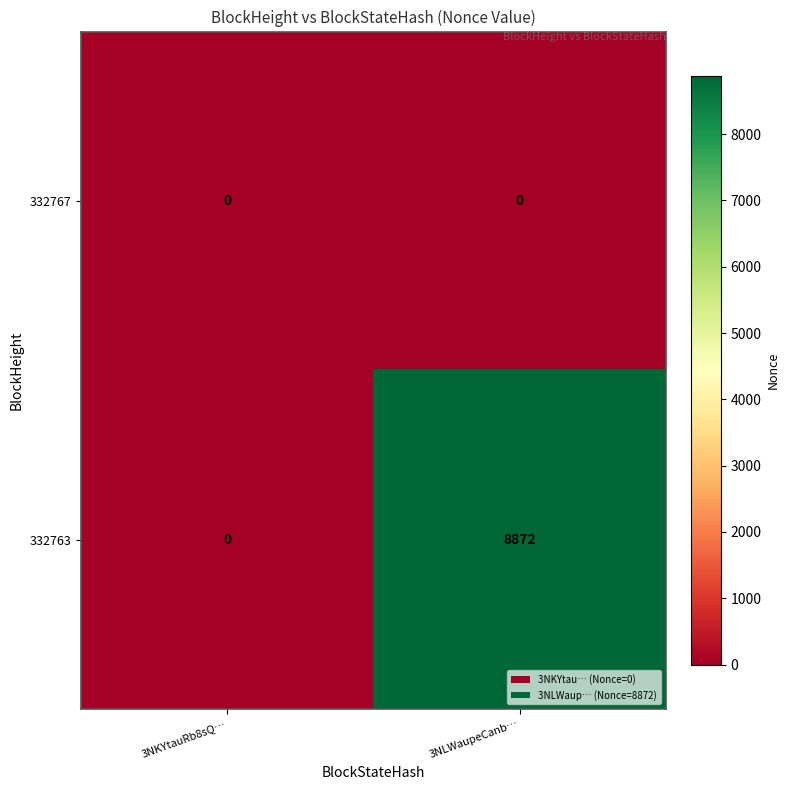

List the series in order of their peak value, highest first.

332763, 332767